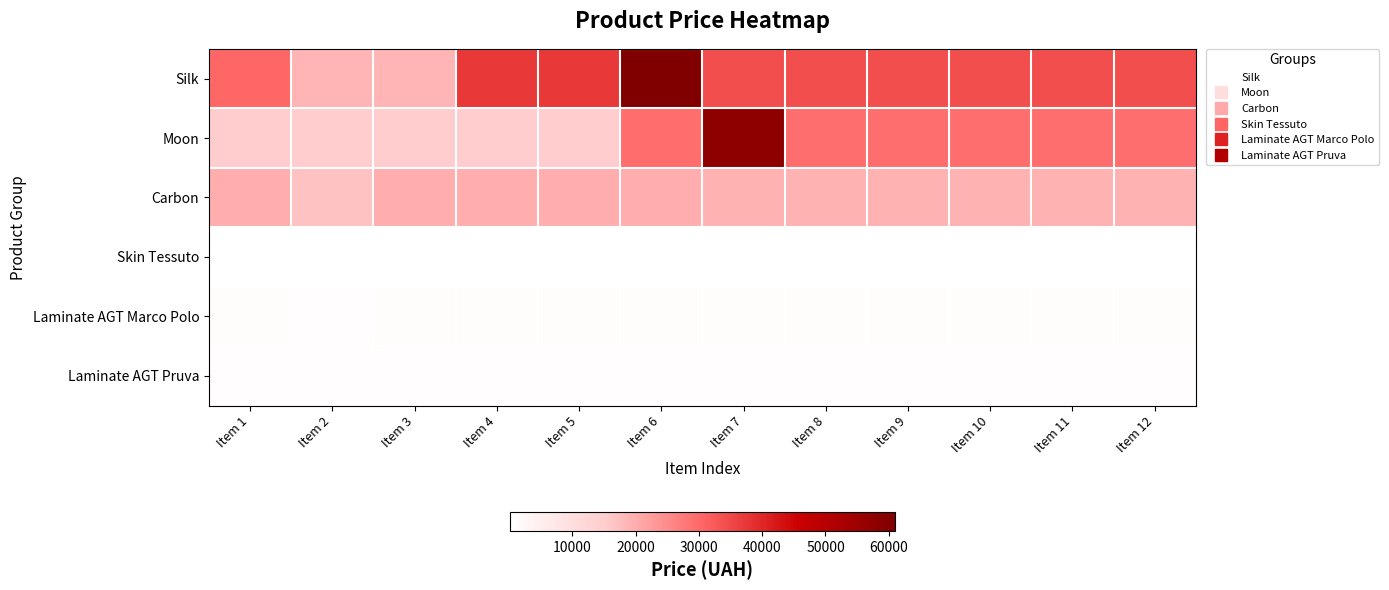

What is the maximum value shown in the chart?

61024.7